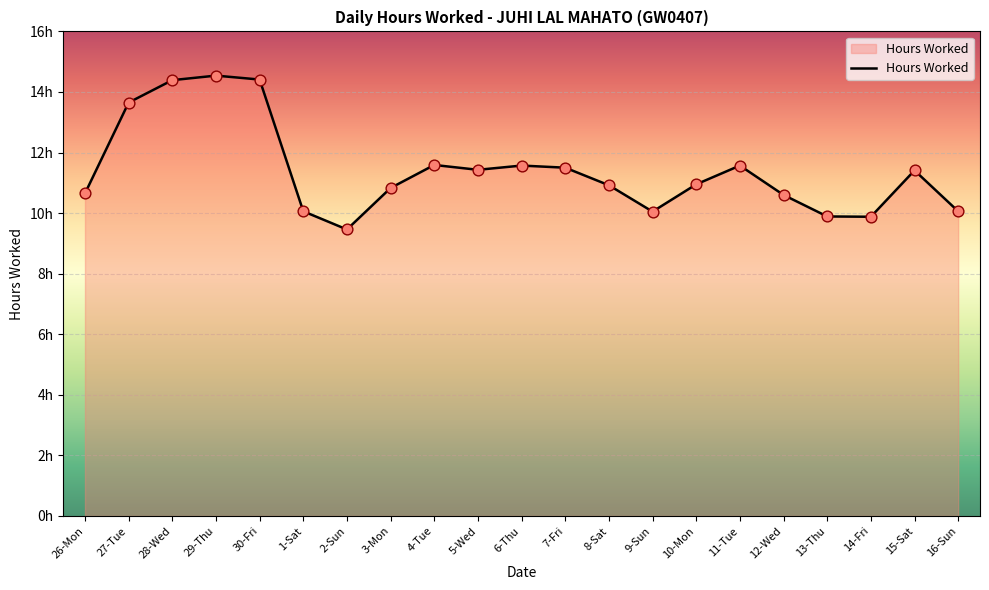

What is the change in value from 1-Sat to 12-Wed?

+0.5